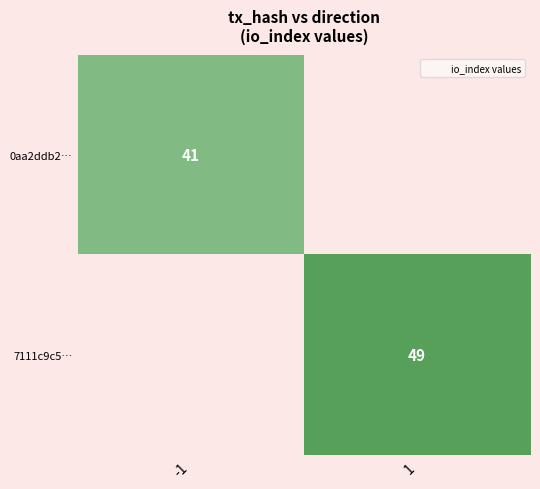

Is the value of 0aa2ddb2… at -1 greater than the value of 7111c9c5… at 1?

No